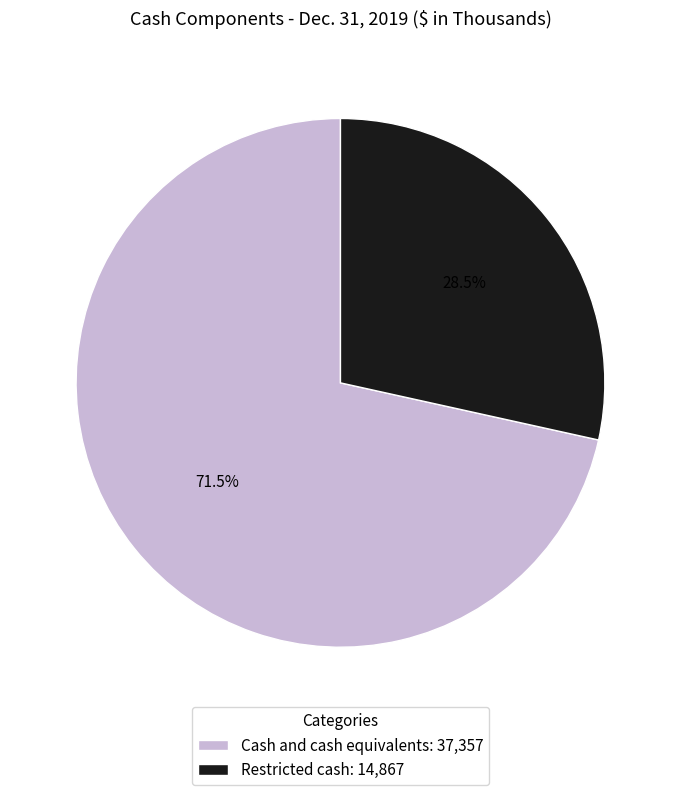

How much of the chart is everything except Restricted cash?

71.5%